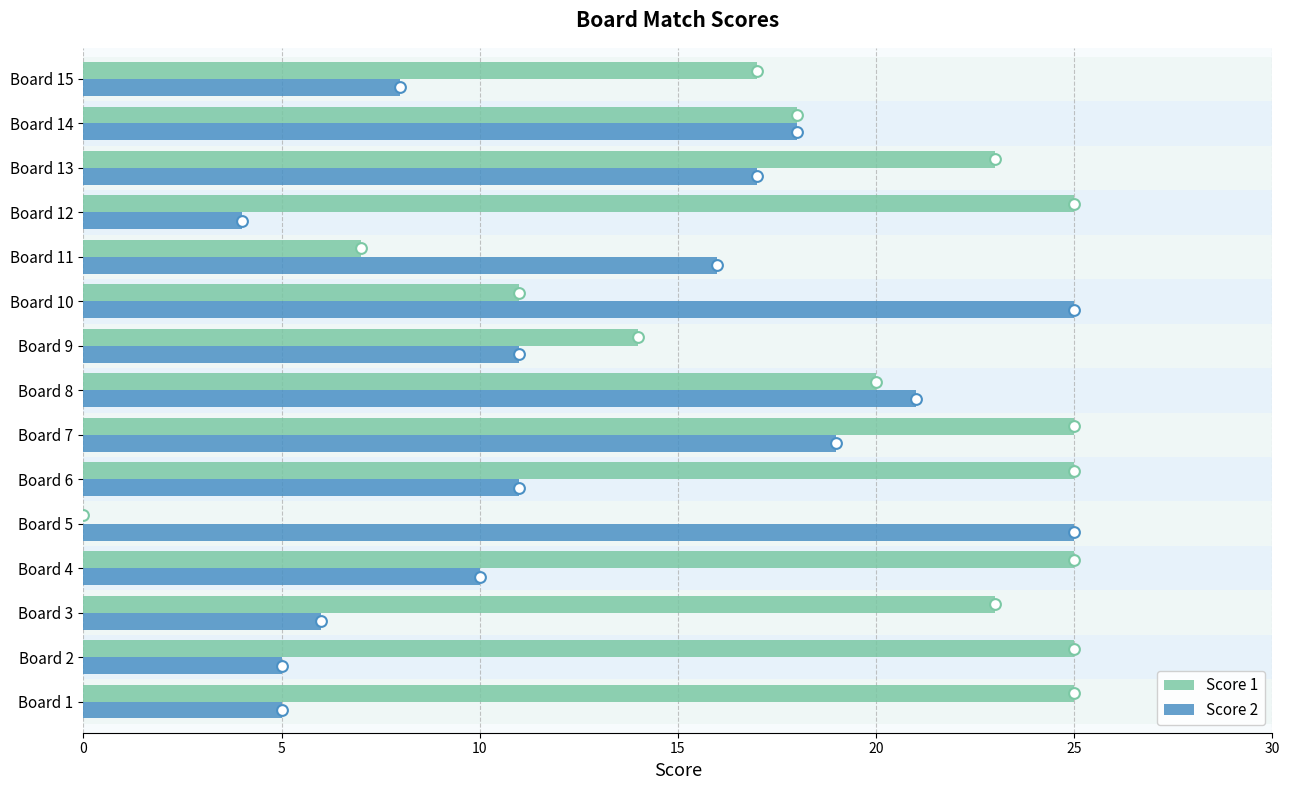

At how many categories does at least one series exceed 0?

15